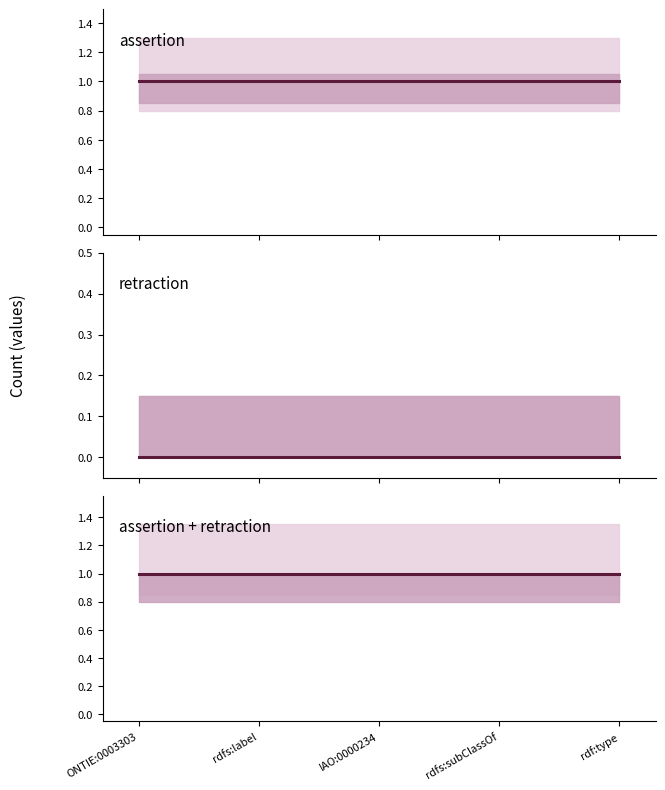

Reading left to right, what are all the values shown in this chart?

assertion: 1	1	1	1	1
retraction: 0	0	0	0	0
assertion + retraction: 1	1	1	1	1